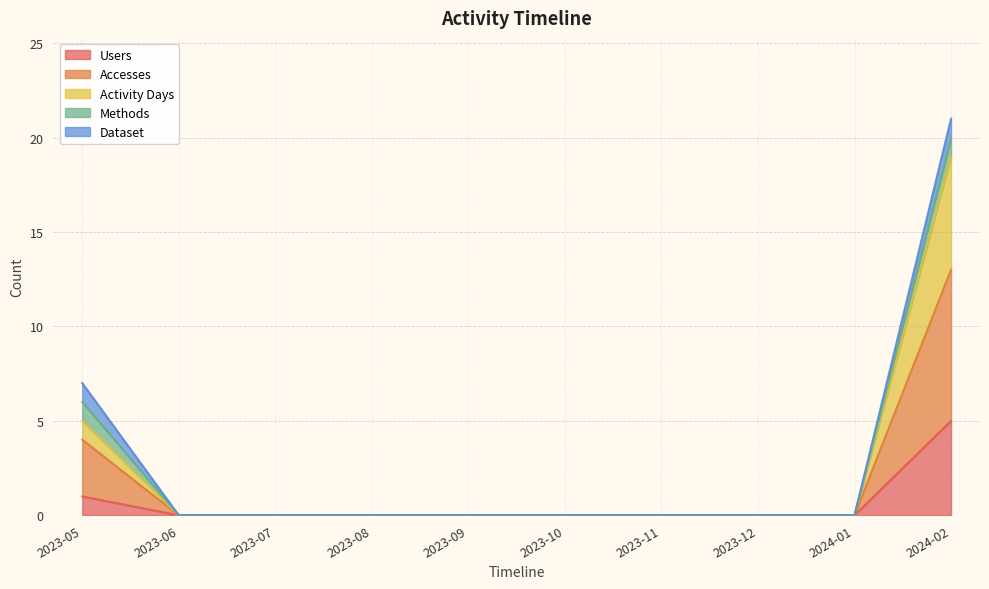

What position from the left is 2023-06?

2